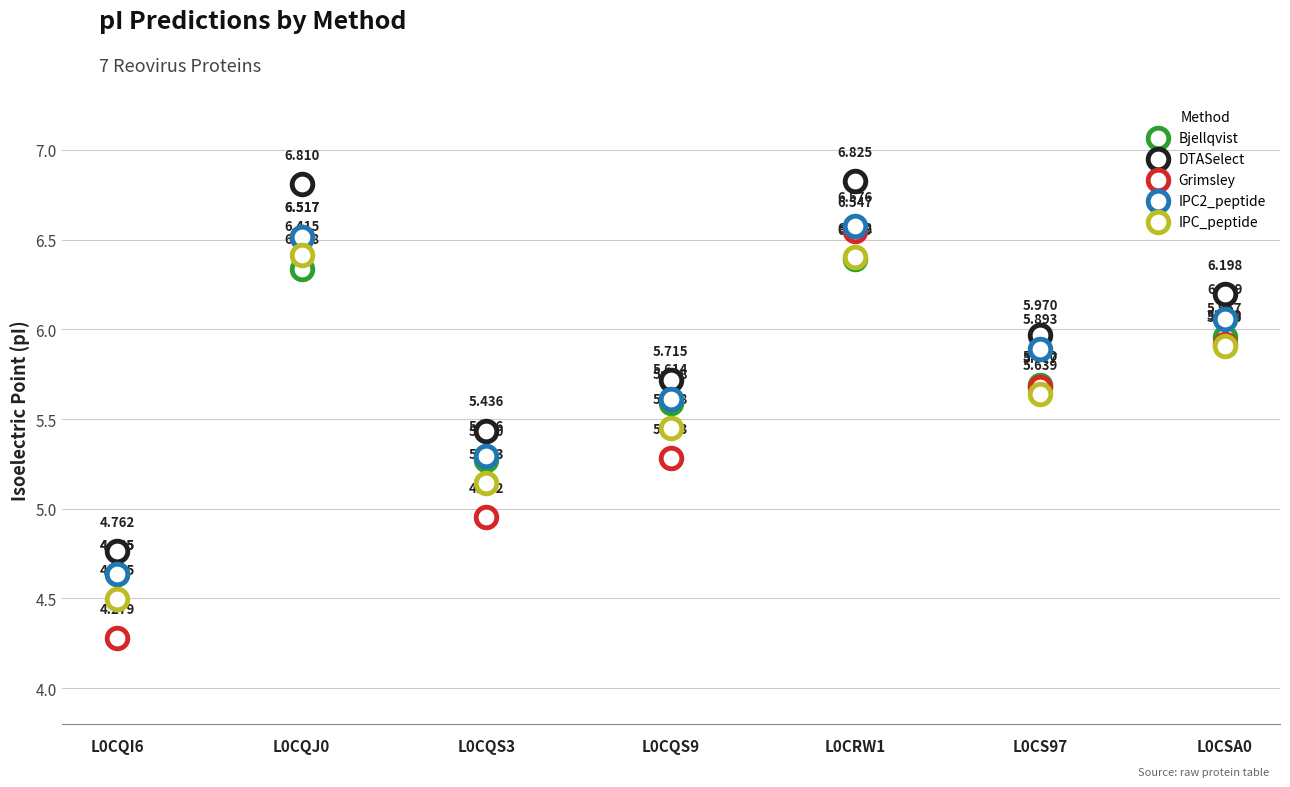

Which series contains the lowest Y value?

Grimsley